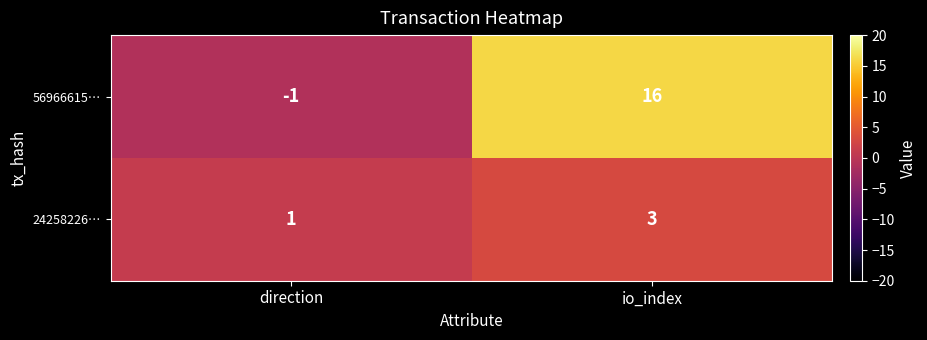

Reading left to right, transcribe all the data shown in this chart.

56966615…: direction=-1	io_index=16
24258226…: direction=1	io_index=3